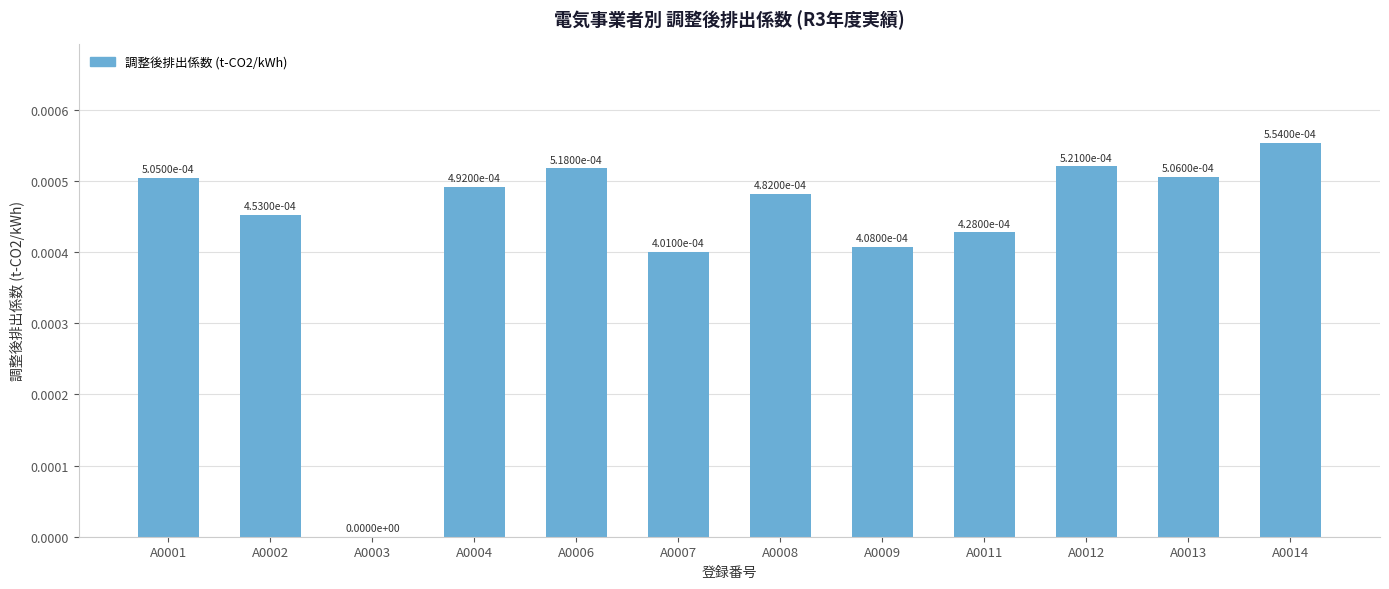

Is it true that the value at A0007 is 0.0?

True